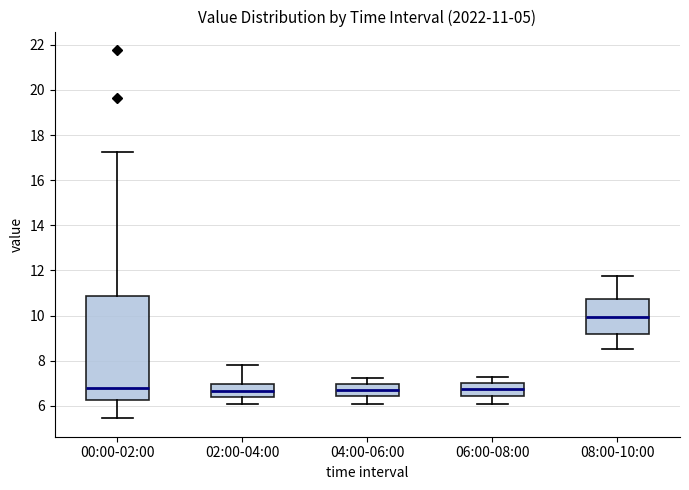

Which box's median line is the highest?

08:00-10:00